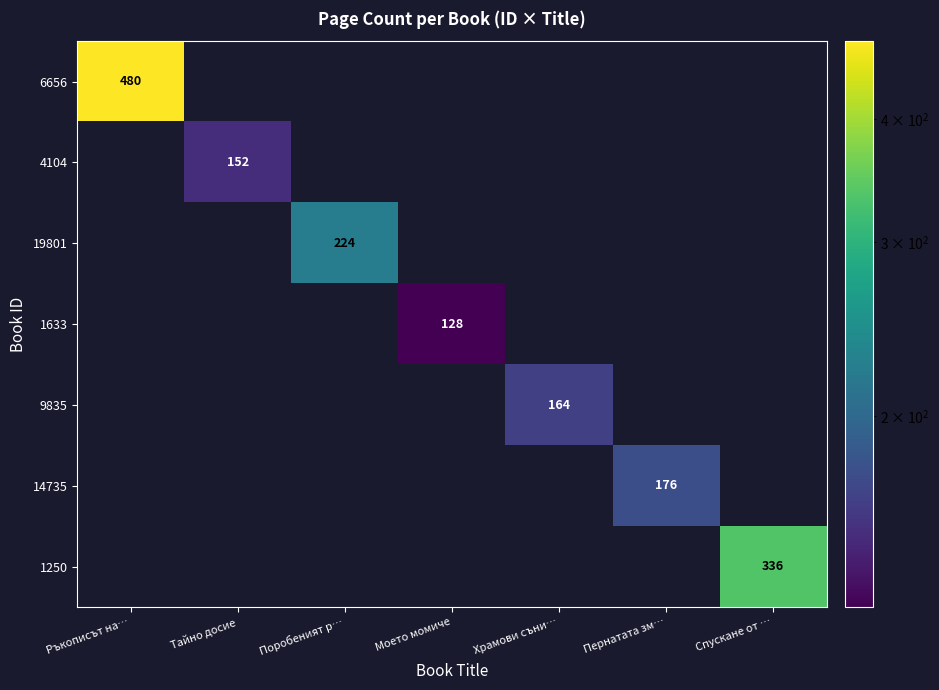

True or false: 19801 has a value of 137 at Поробеният р….

False